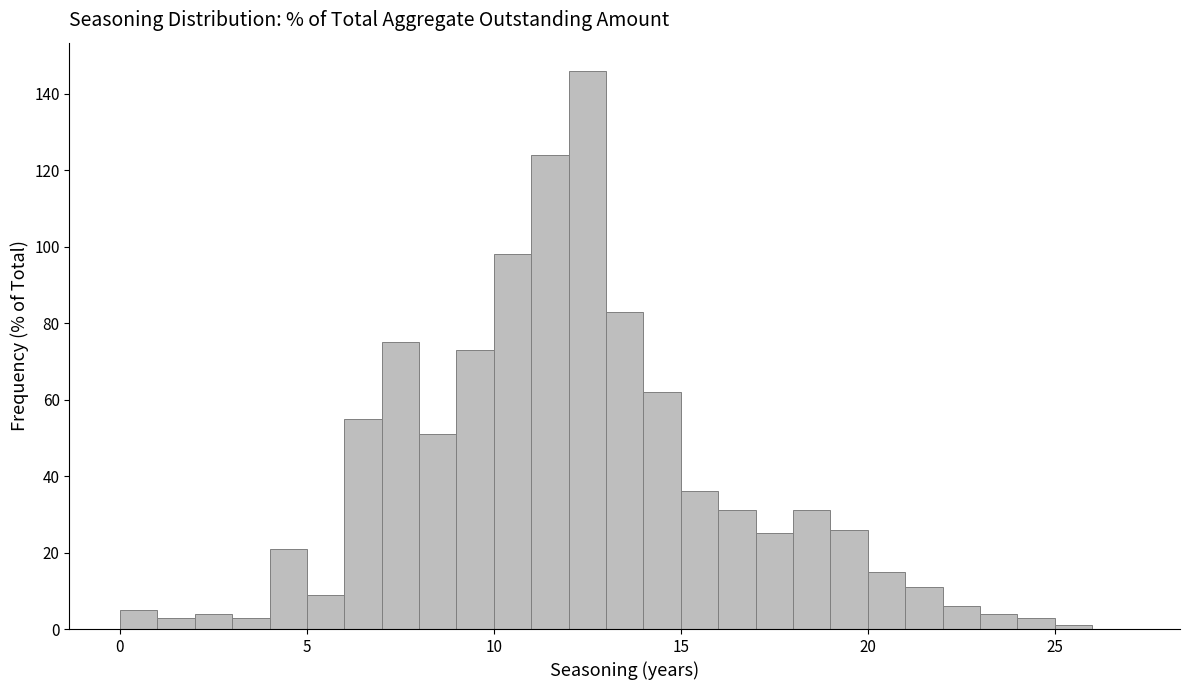

Around what value on the x-axis is the tallest bar? Give the approximate position of its centre, as read against the axis.

12.5